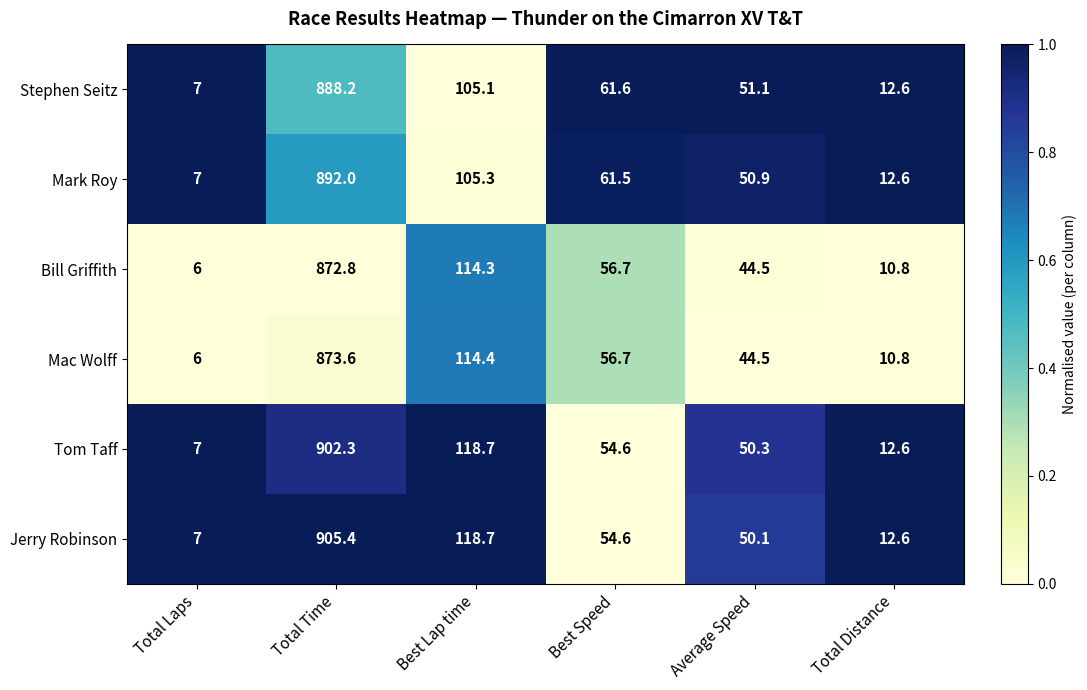

Is the value of Jerry Robinson at Total Time greater than the value of Tom Taff at Average Speed?

Yes